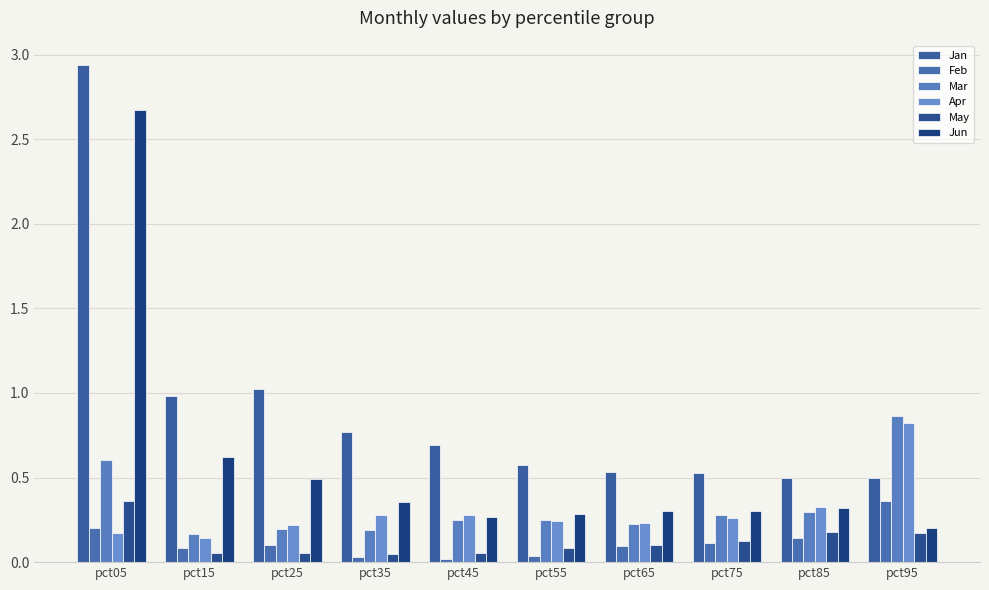

Does the chart contain any negative values?

No